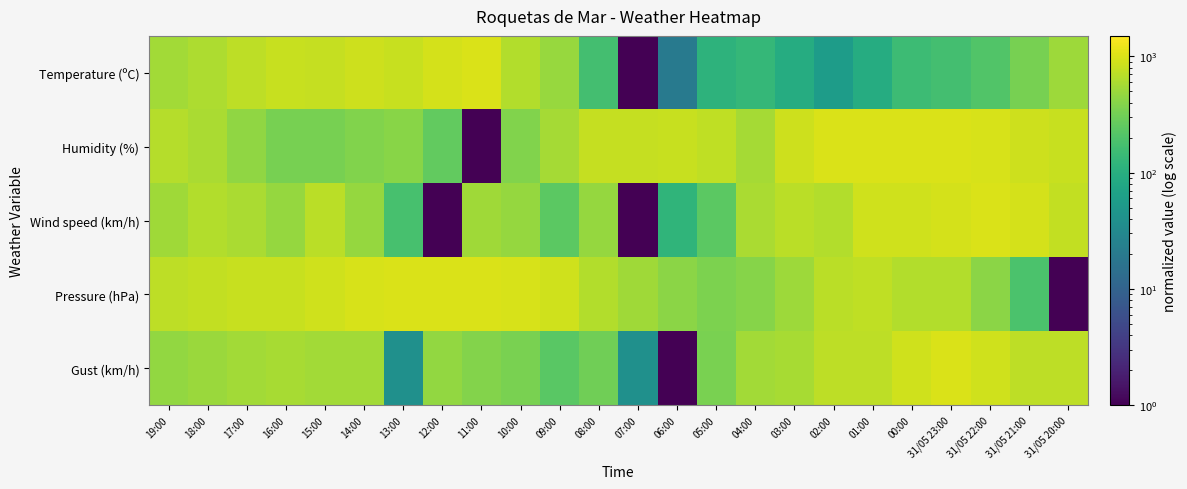

Rank the series at 17:00 from lowest to highest value.

Humidity (%), Gust (km/h), Wind speed (km/h), Temperature (ºC), Pressure (hPa)